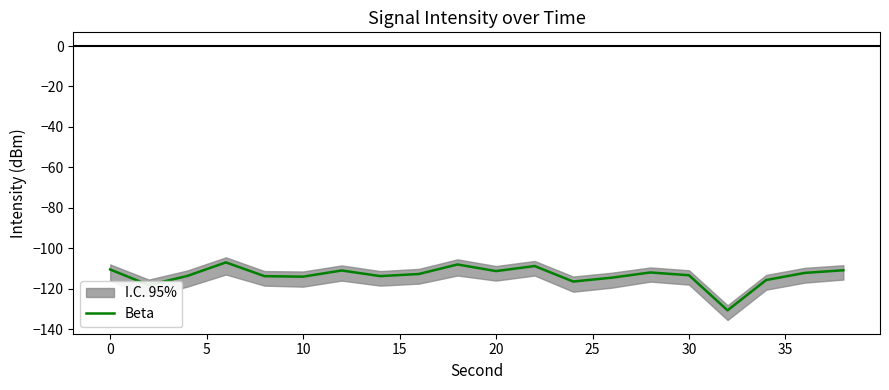

The value of Beta at 10 is -114.1. True or false?

True